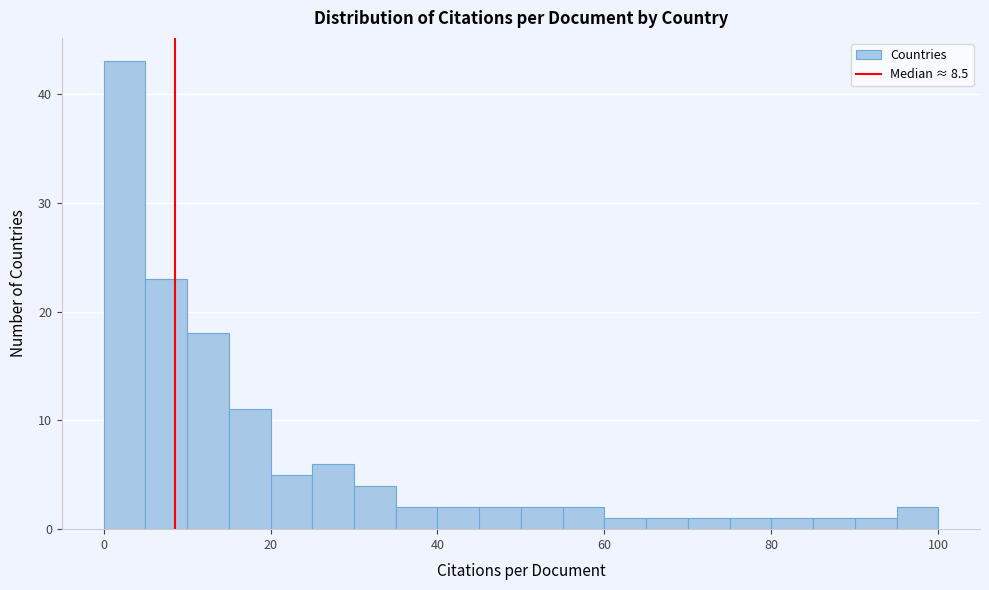

Read against the x-axis, roughly where is the centre of the tallest bar?

2